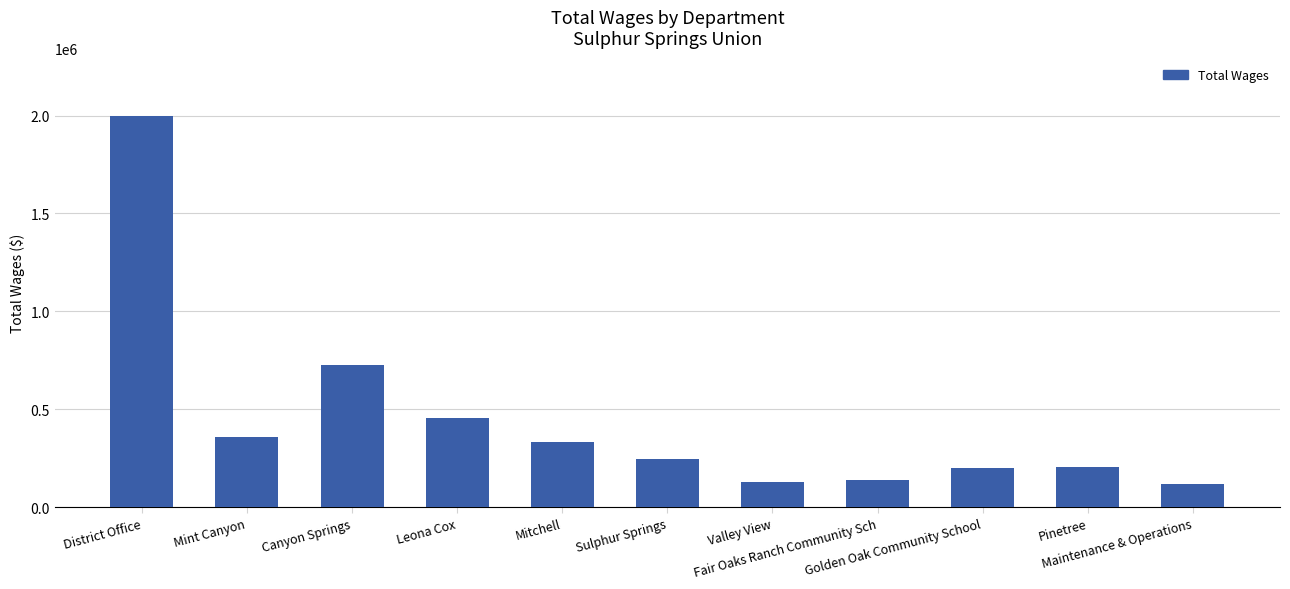

What is the minimum value shown in the chart?

116745